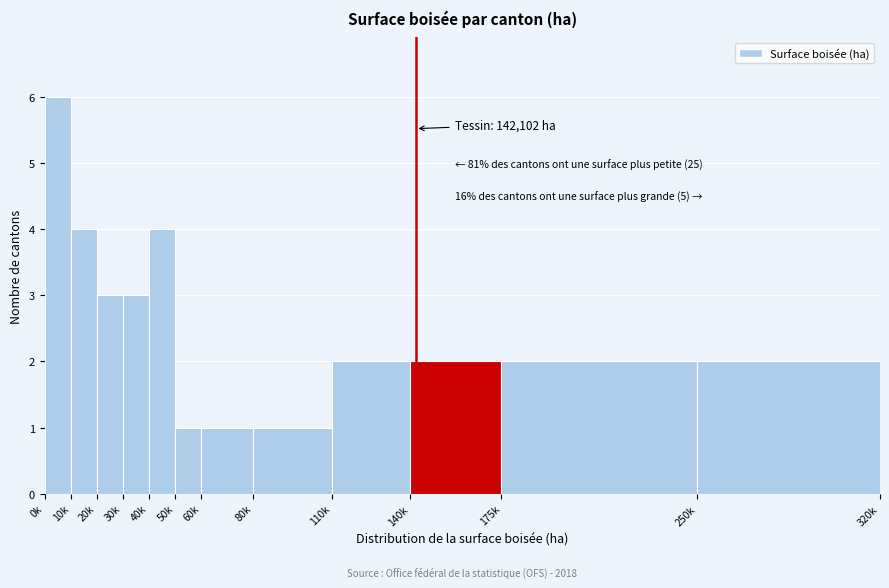

Reading left to right, extract all data points from this chart.

0k=6	10k=4	20k=3	30k=3	40k=4	50k=1	60k=1	80k=1	110k=2	140k=2	175k=2	250k=2